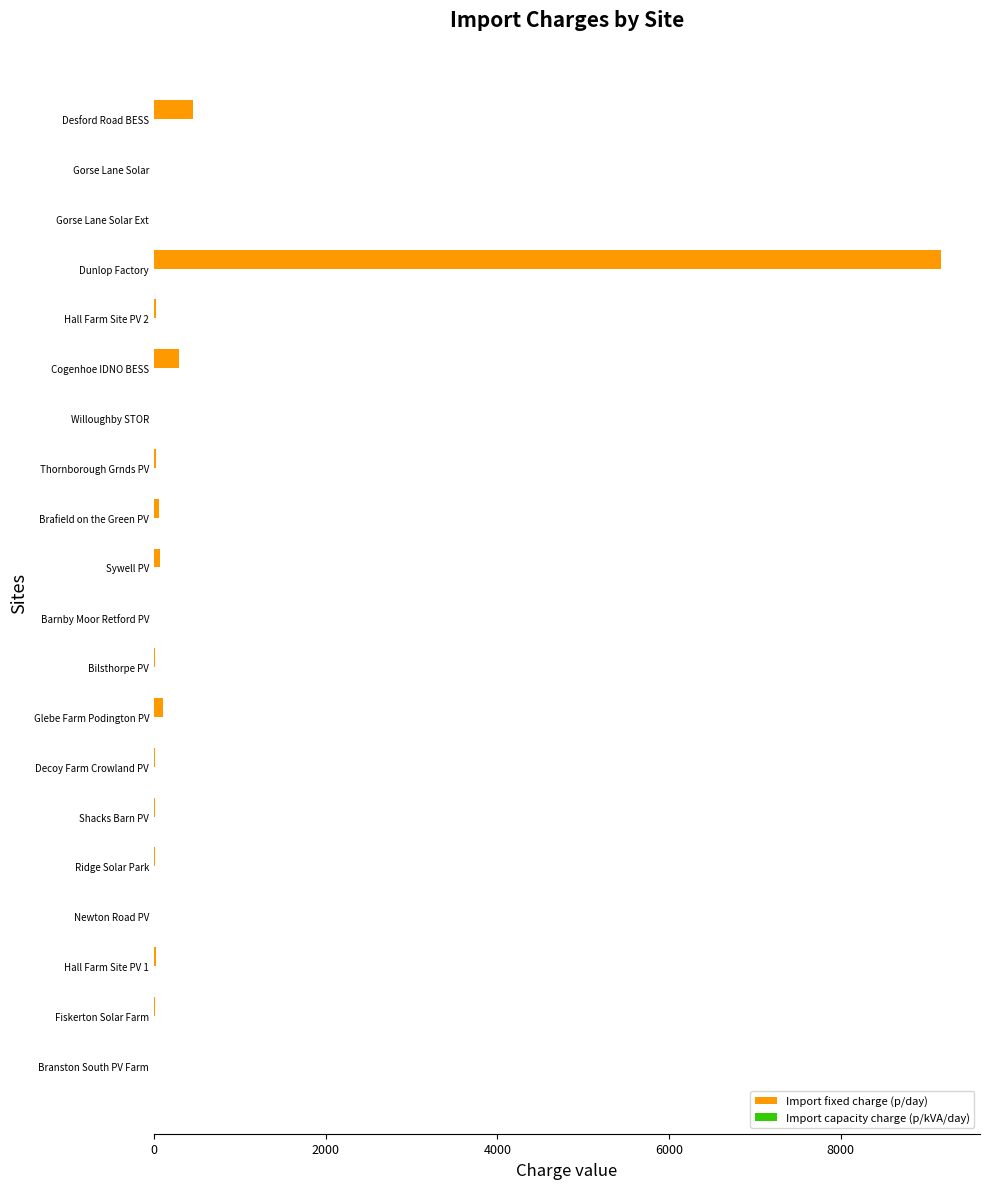

Which series has the largest total across all categories?

Import fixed charge (p/day)